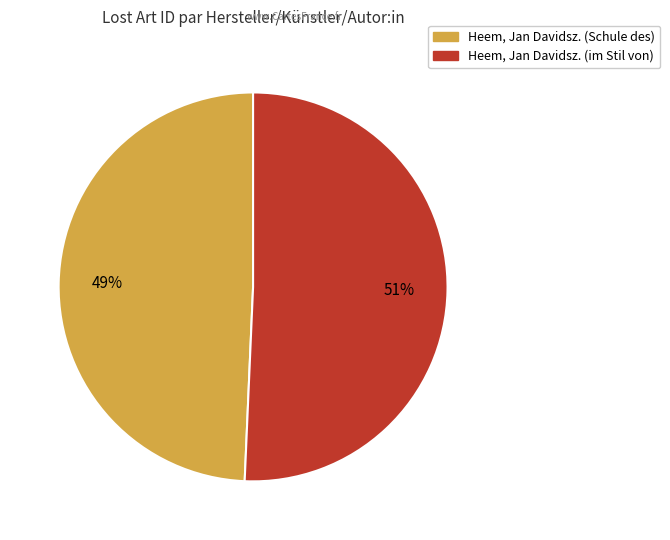

Which has a higher value, Heem, Jan Davidsz. (Schule des) or Heem, Jan Davidsz. (im Stil von)?

Heem, Jan Davidsz. (im Stil von)